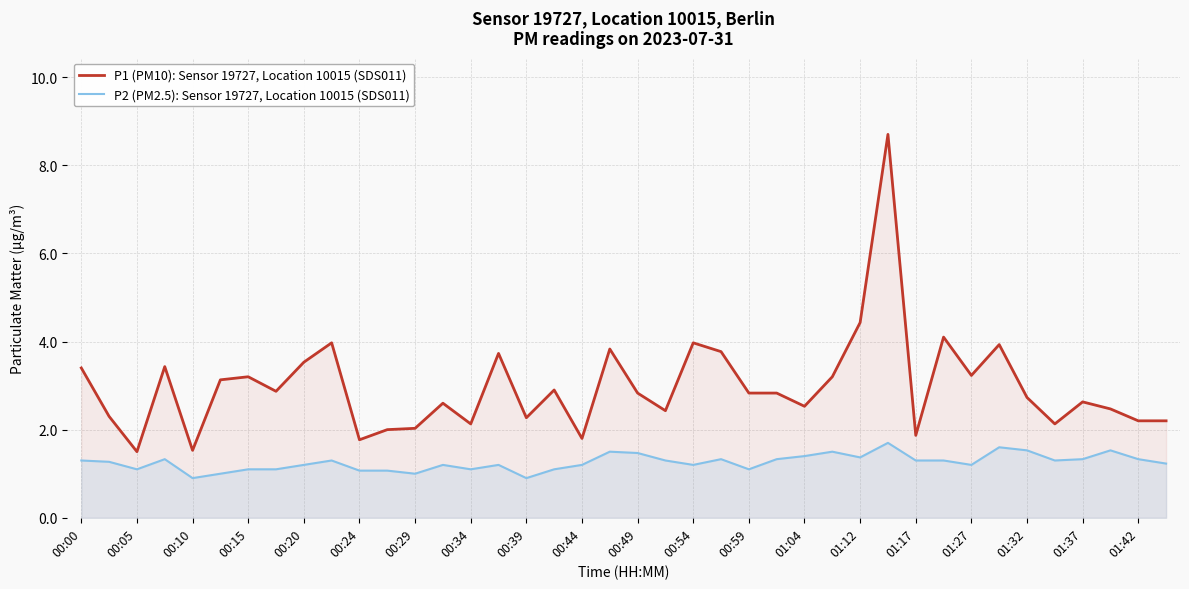

At which category does P2 (PM2.5): Sensor 19727, Location 10015 (SDS011) reach its first local valley?

00:05